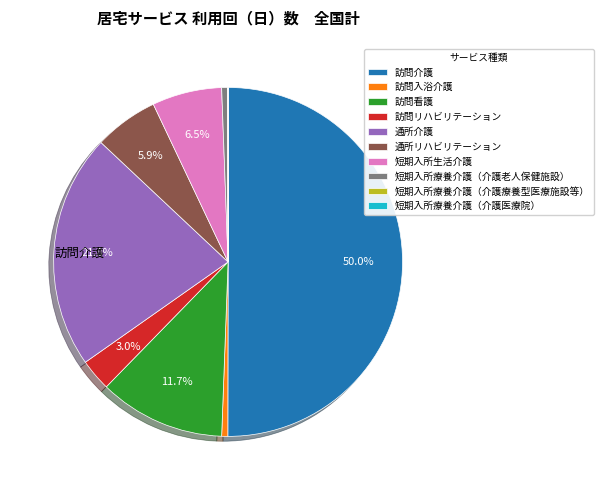

Is the sum of 通所介護 and 訪問入浴介護 greater than half?

No